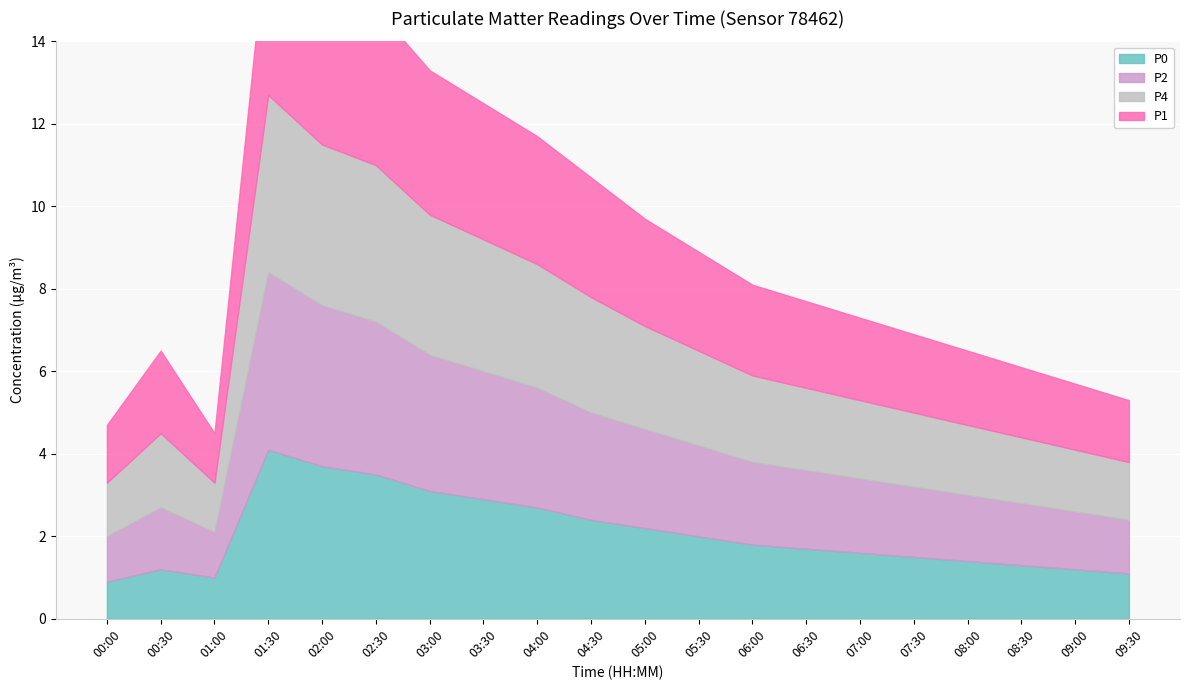

At which category is the sum across all series the highest?

01:30